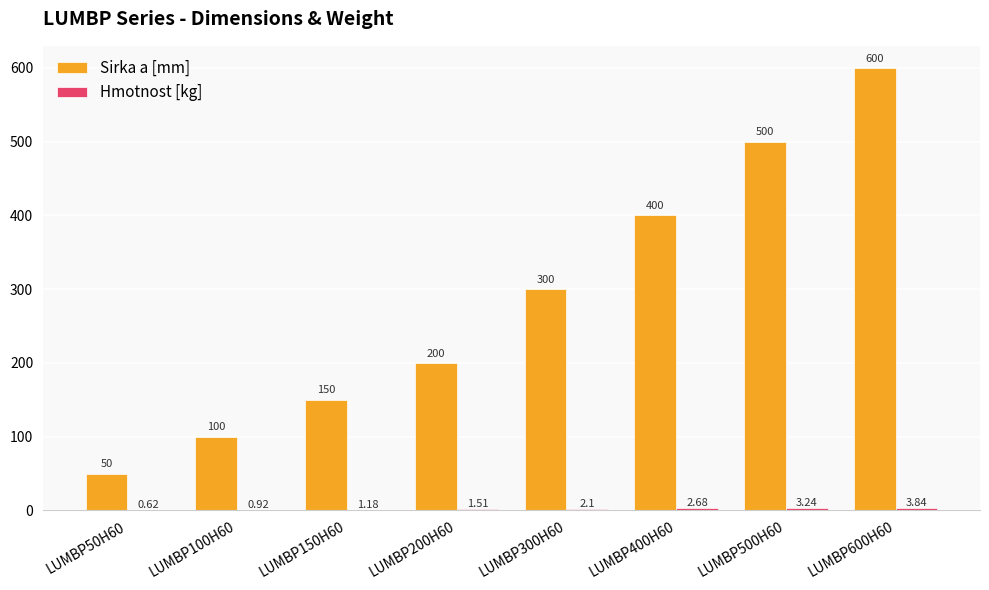

Between LUMBP150H60 and LUMBP400H60, which series saw the biggest shift?

Sirka a [mm]